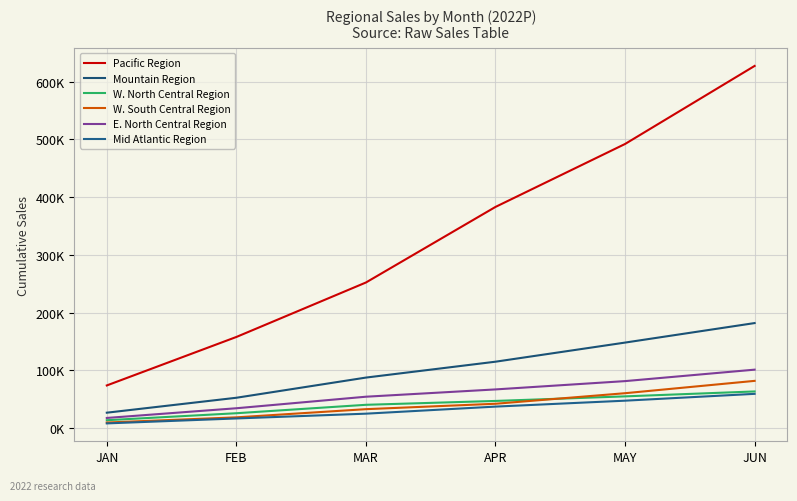

Which series has the largest total across all categories?

Pacific Region